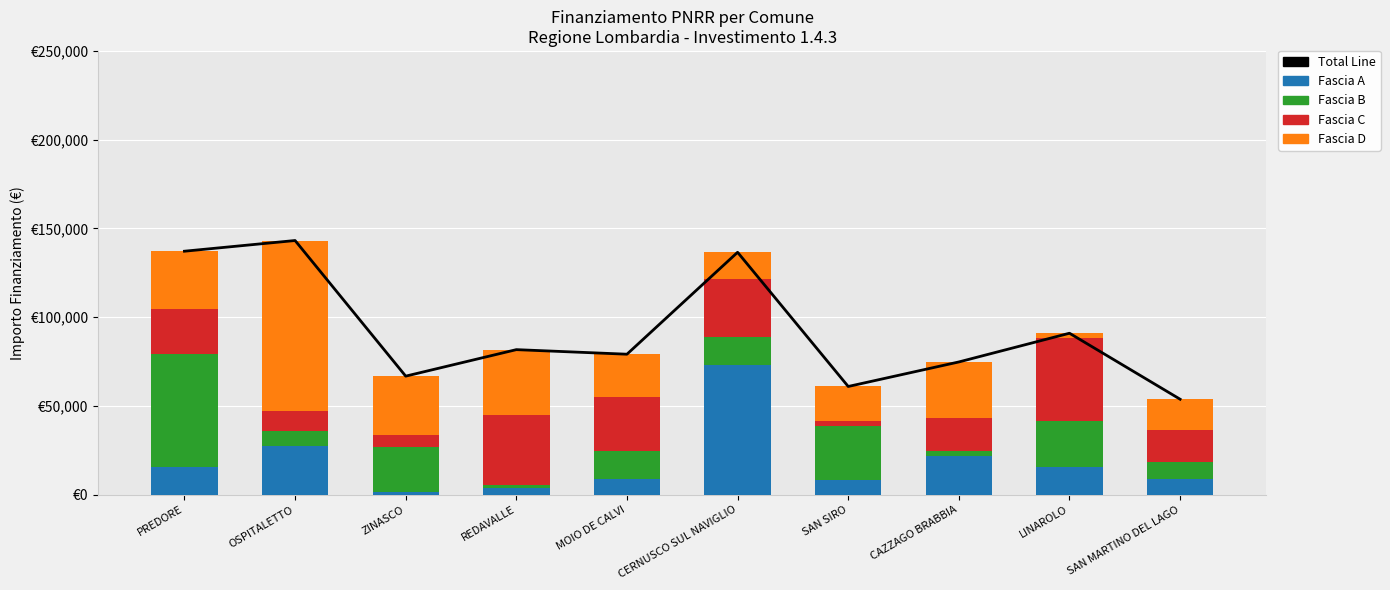

What is the value of the Total Line bar at the 1st from the left?

137182